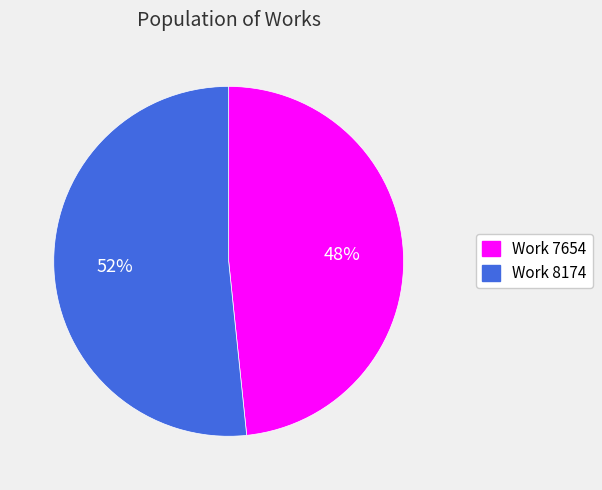

Which category has the smallest portion of the pie?

Work 7654